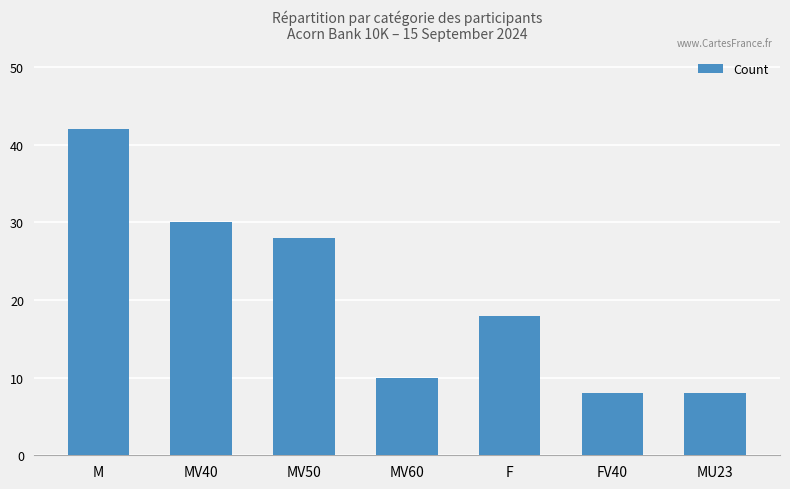

Are the bars grouped side by side (vs. stacked)?

No